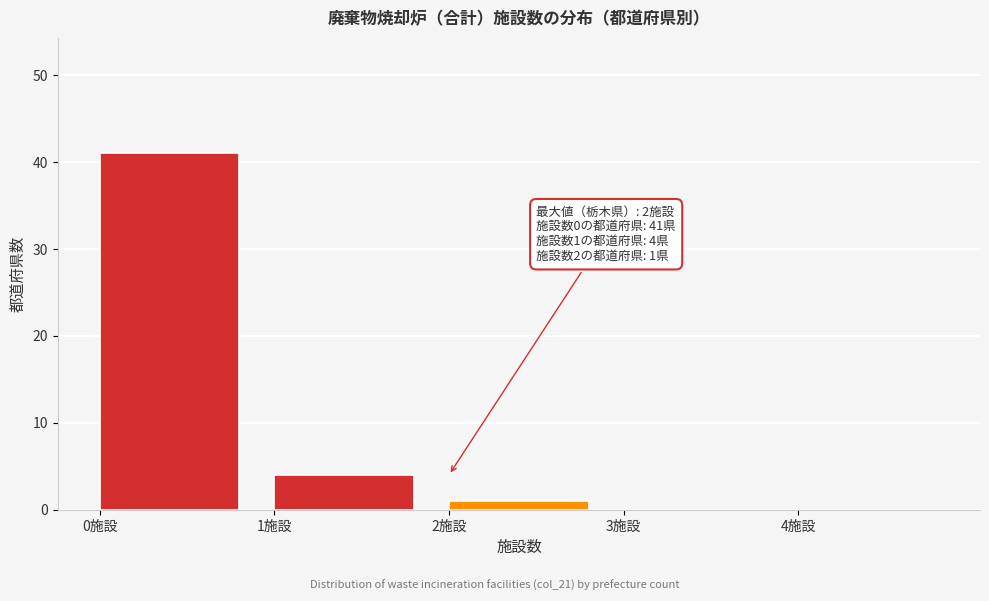

Which range on the x-axis has the tallest bar?

0 to 1